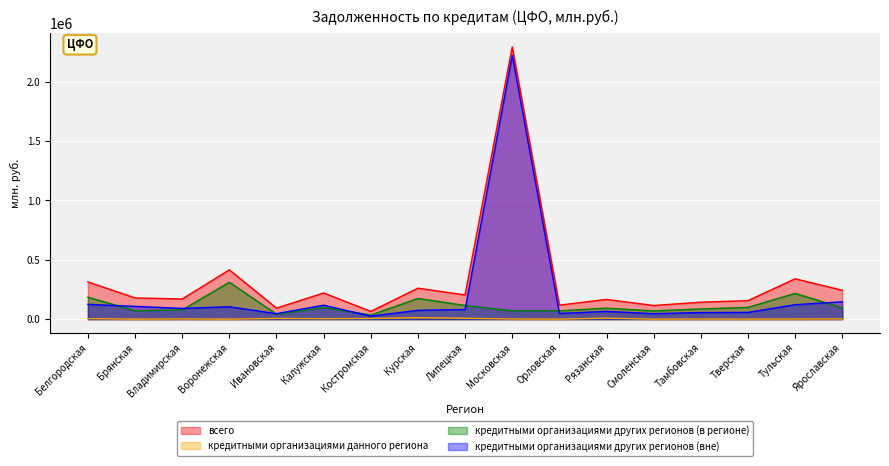

How many series are shown in this chart?

4